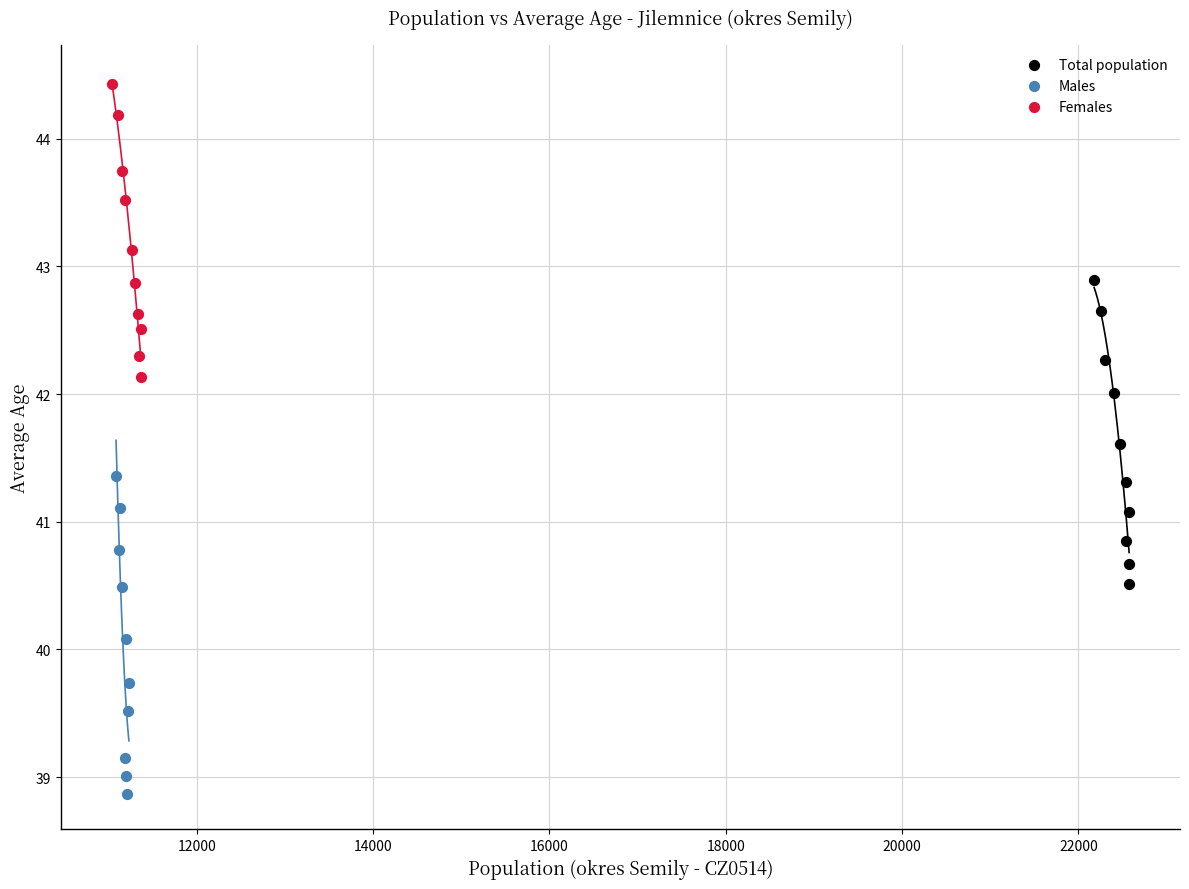

Which series reaches the maximum Y coordinate?

Females